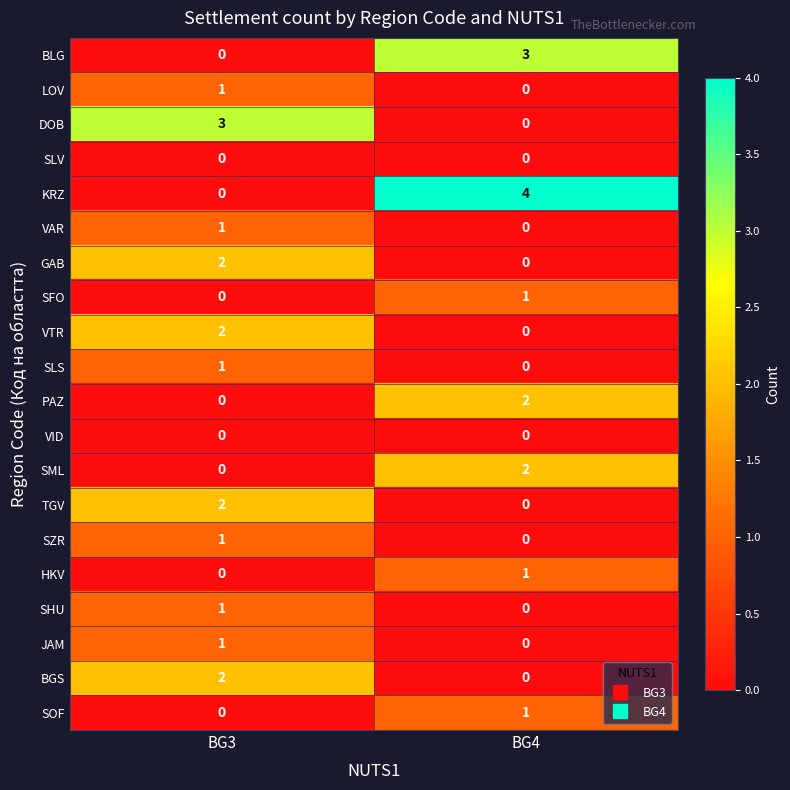

The value of GAB at BG3 is 2. True or false?

True